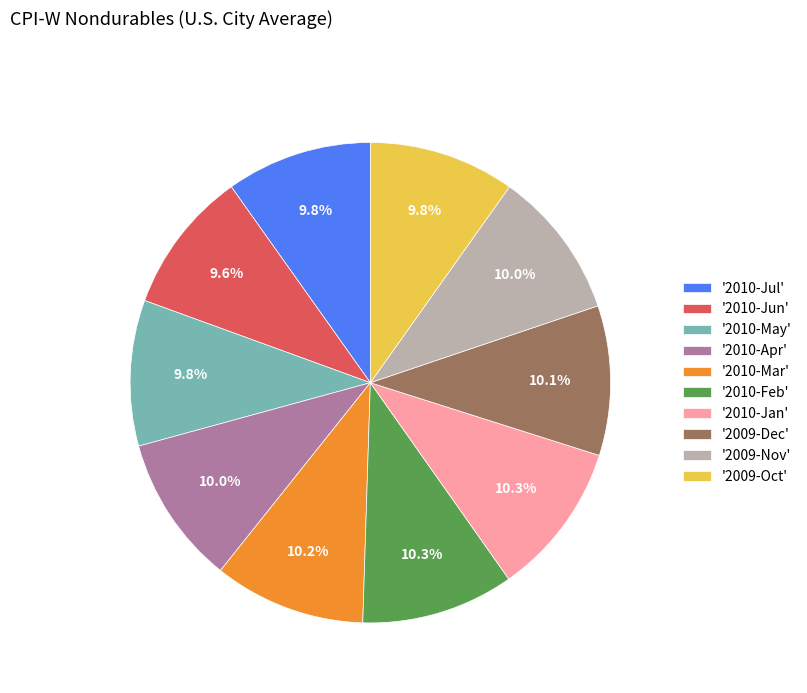

Is there a majority slice in this chart?

No